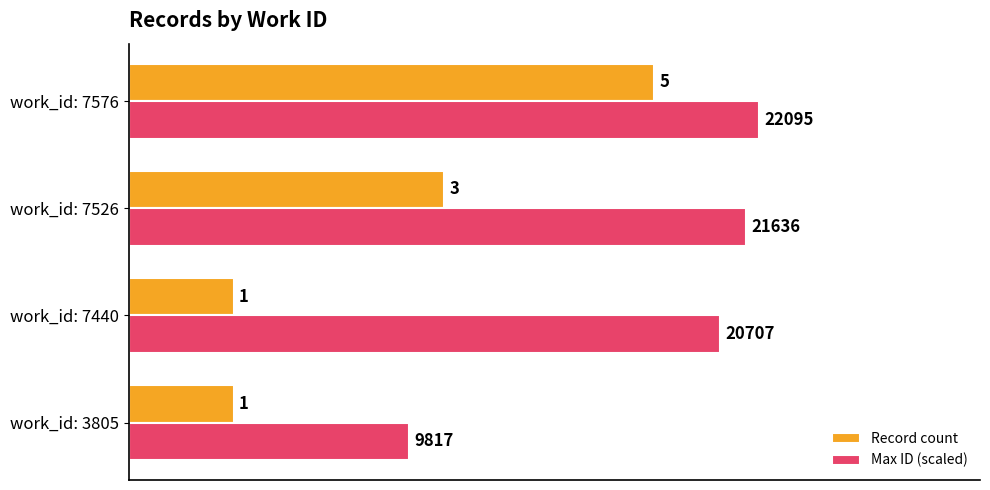

At which label is Record count closest to 3?

work_id: 7526